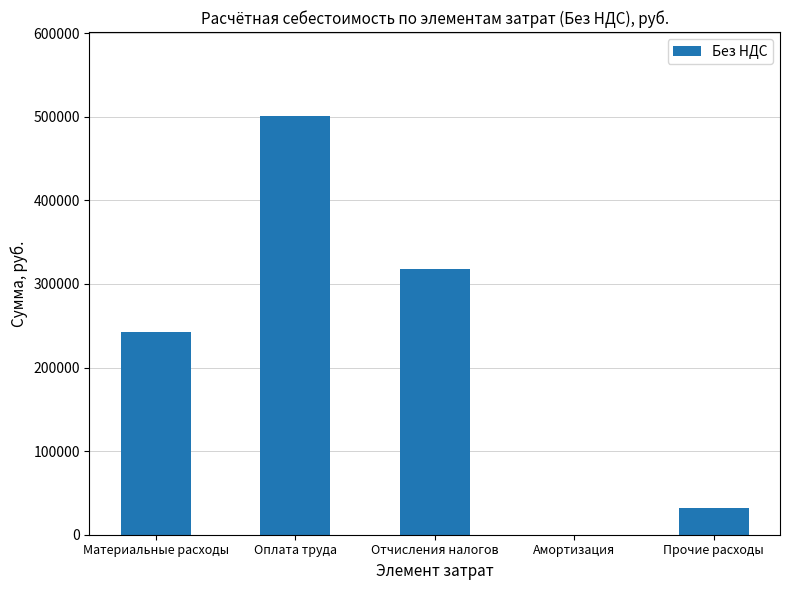

What is the greatest value displayed?

501120.0